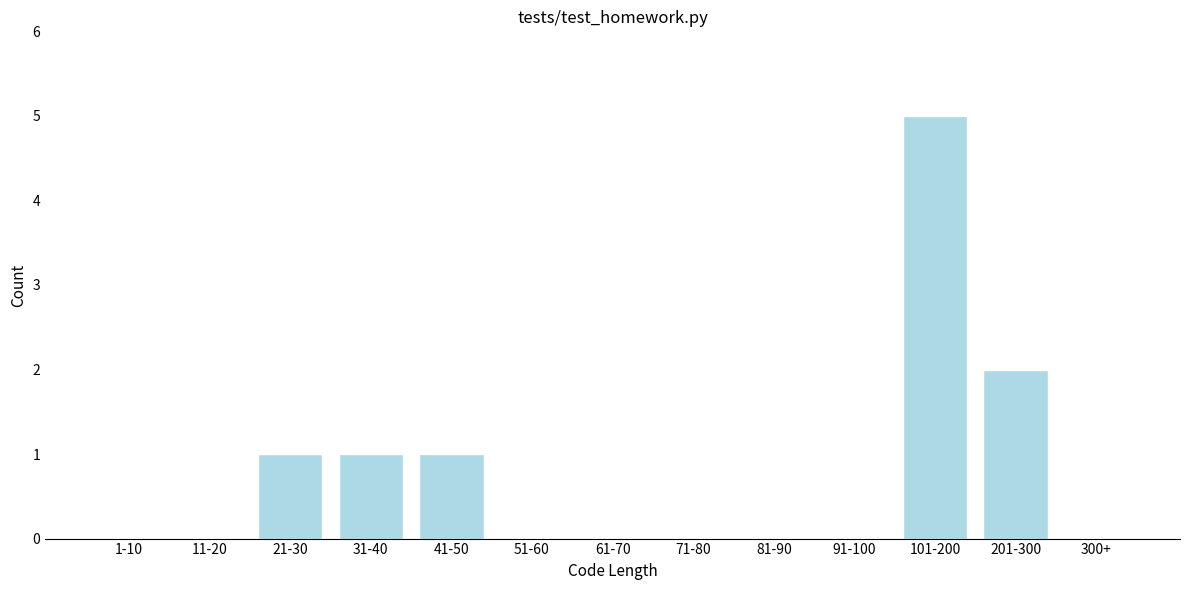

Reading left to right, transcribe all the data shown in this chart.

1-10=0	11-20=0	21-30=1	31-40=1	41-50=1	51-60=0	61-70=0	71-80=0	81-90=0	91-100=0	101-200=5	201-300=2	300+=0